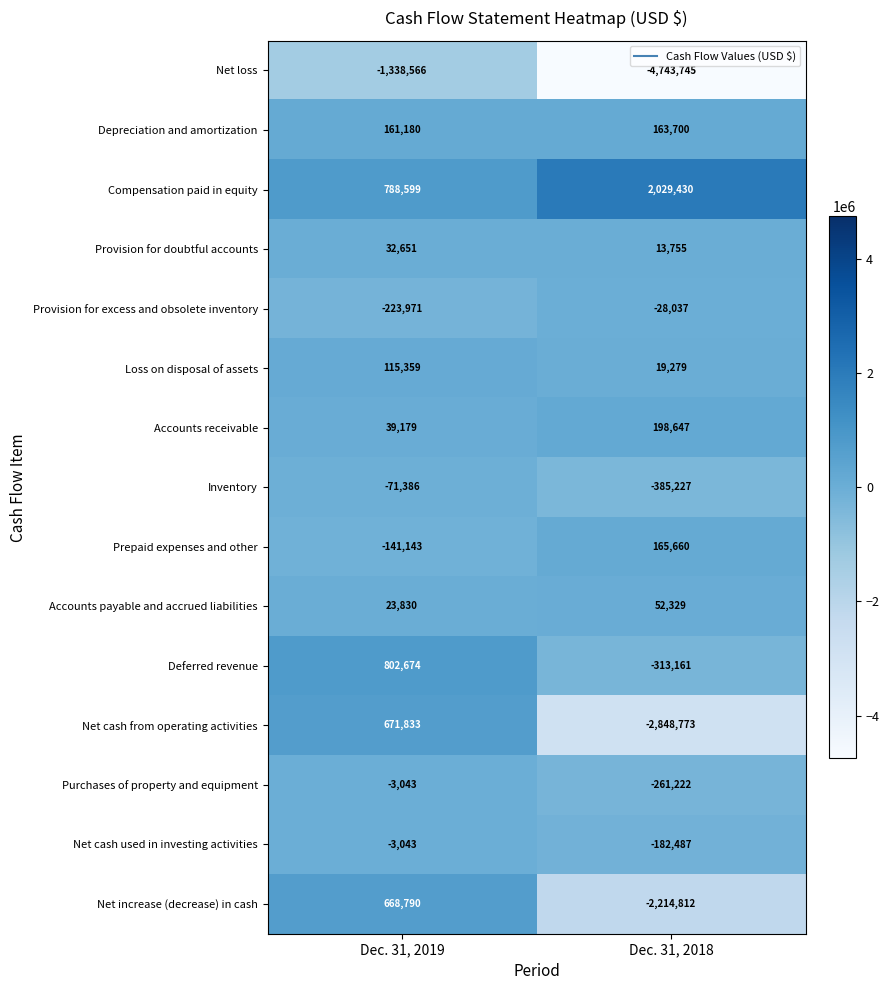

Which series has the widest spread of values?

Net cash from operating activities